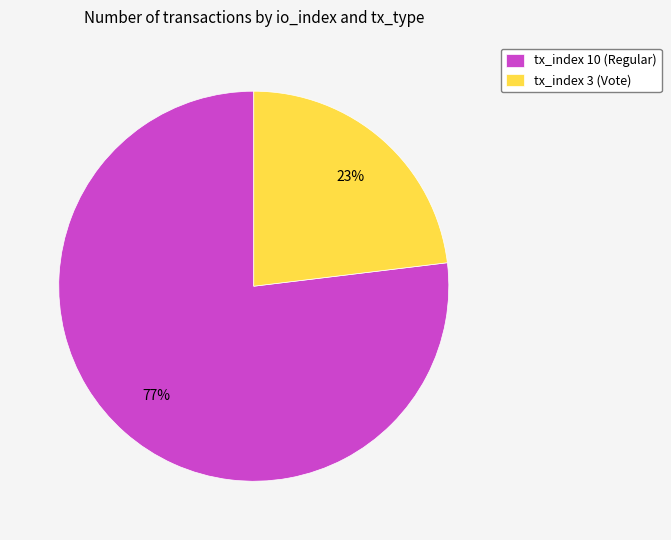

True or false: tx_index 3 (Vote) accounts for 9% of the total.

False